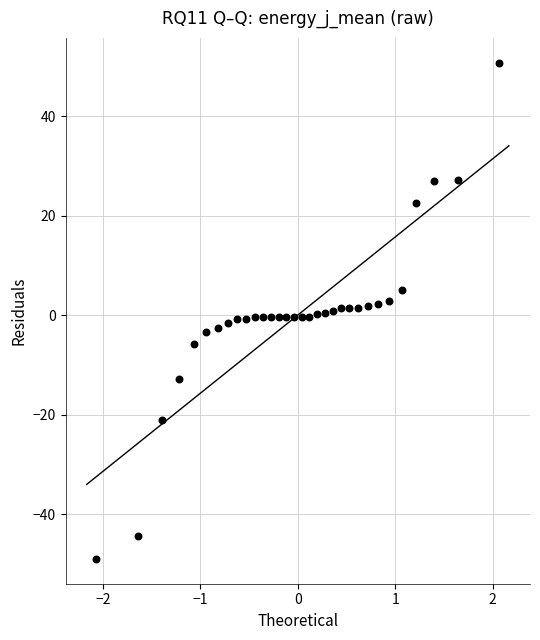

What is the range of X values (max minus min)?

4.1